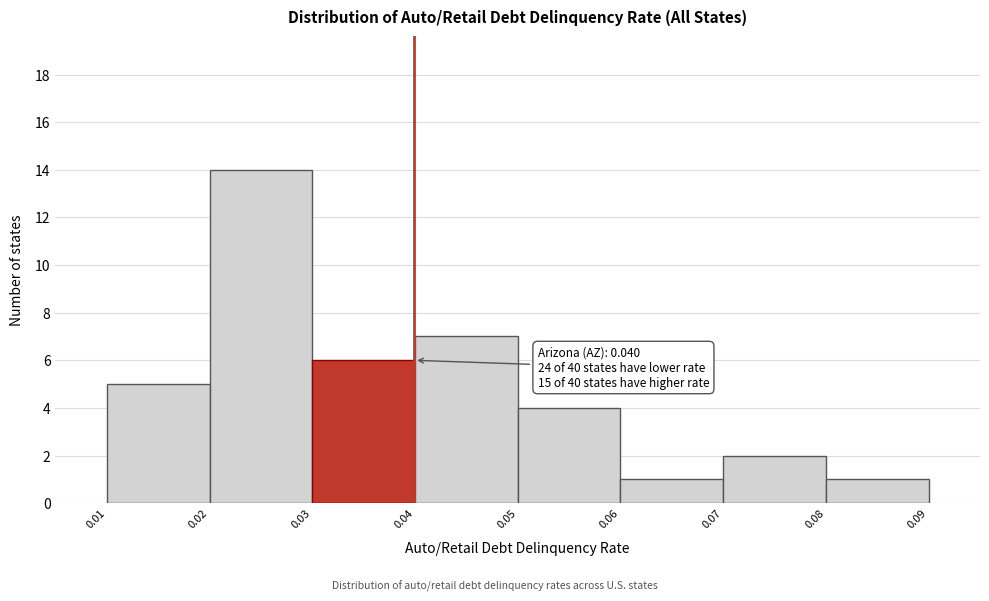

Over which range of the x-axis is the bar tallest?

0.02 to 0.03